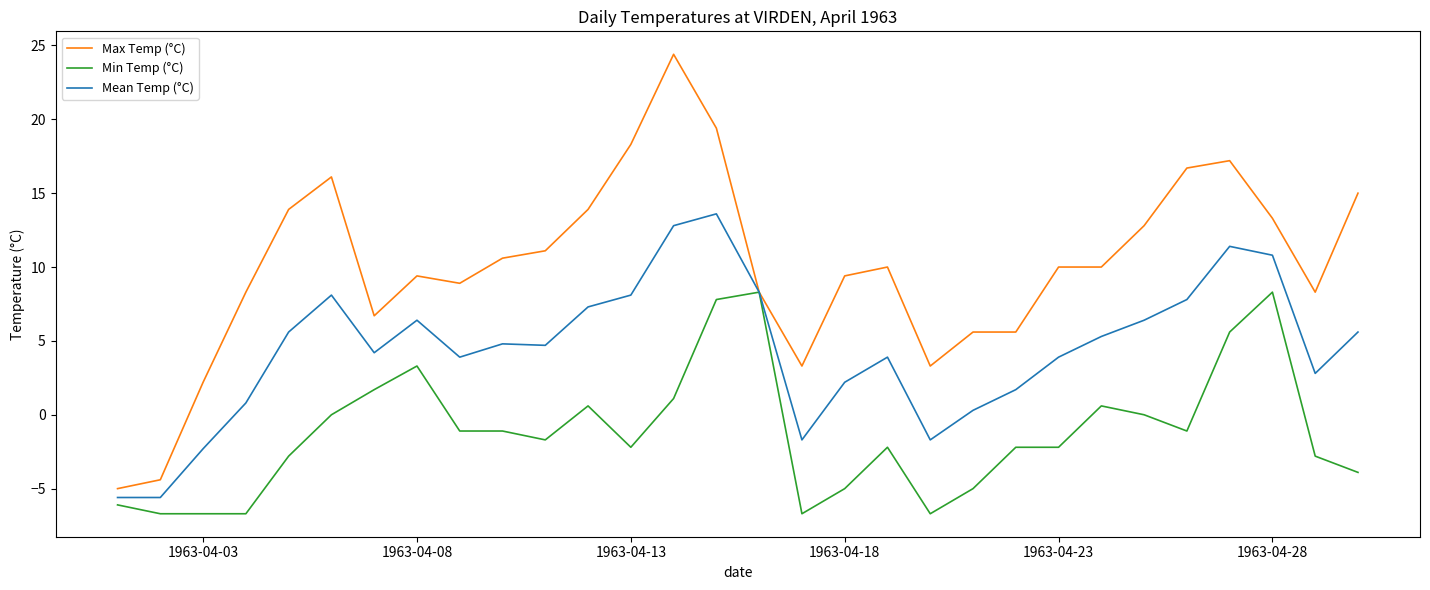

Which series has the widest spread of values?

Max Temp (°C)